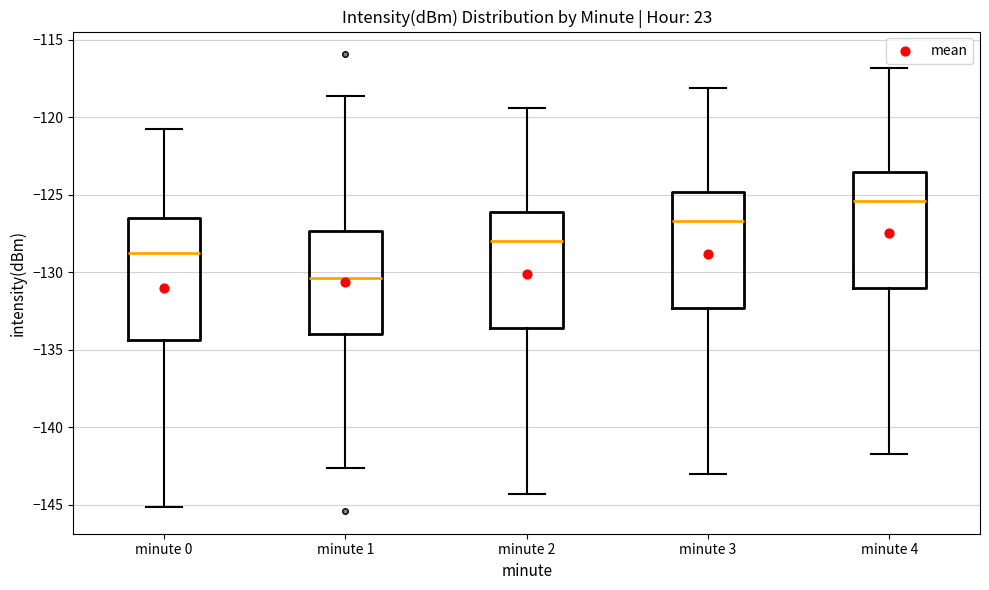

Reading left to right, transcribe this box plot: for each box, give where its median line is, the range the box spans, and where its two whiskers end, as read against the y-axis. The values are not printed on the chart, so give them approximately, as read against the axis.

minute 0: median -129.0, box -134.5 to -126.5, whiskers -145.0 to -120.5
minute 1: median -130.5, box -134.0 to -127.5, whiskers -142.5 to -118.5
minute 2: median -128.0, box -133.5 to -126.0, whiskers -144.5 to -119.5
minute 3: median -126.5, box -132.5 to -125.0, whiskers -143.0 to -118.0
minute 4: median -125.5, box -131.0 to -123.5, whiskers -141.5 to -117.0